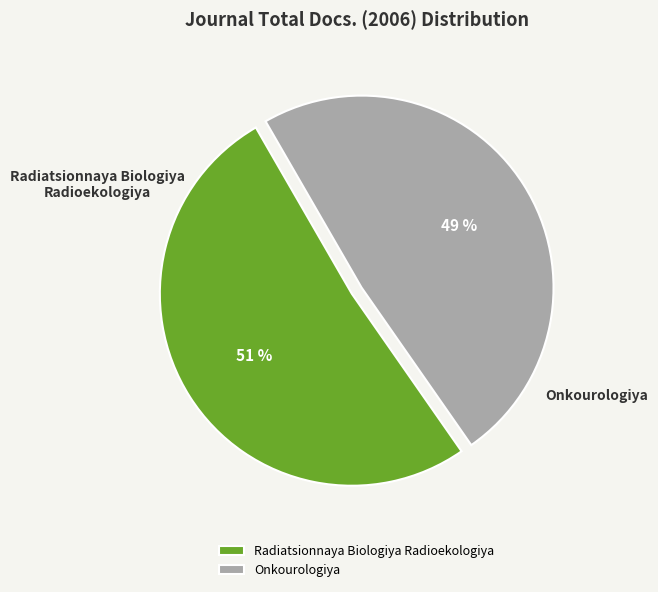

How many slices are in this pie chart?

2